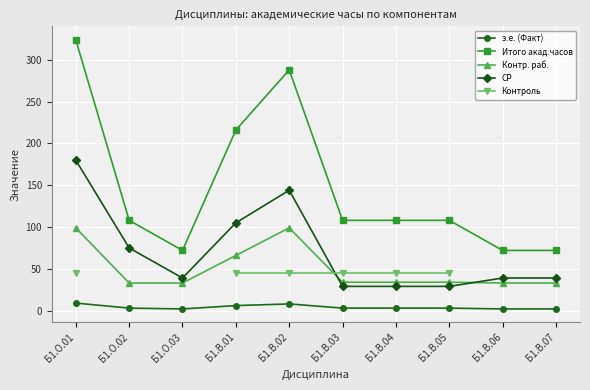

What are all the series names shown in the legend?

з.е. (Факт), Итого акад.часов, Контр. раб., СР, Контроль